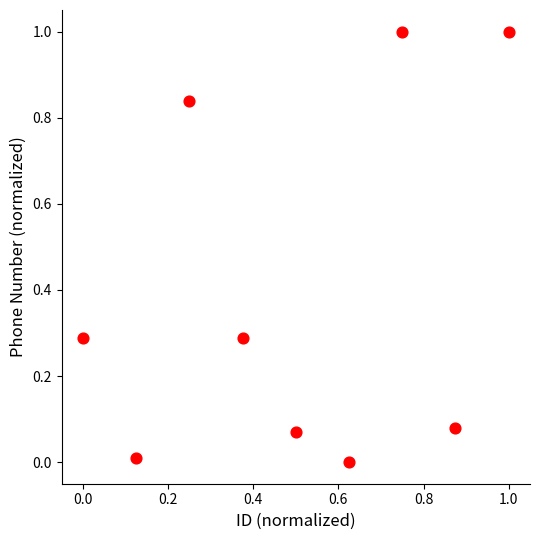

What is the range of X values (max minus min)?

1.0